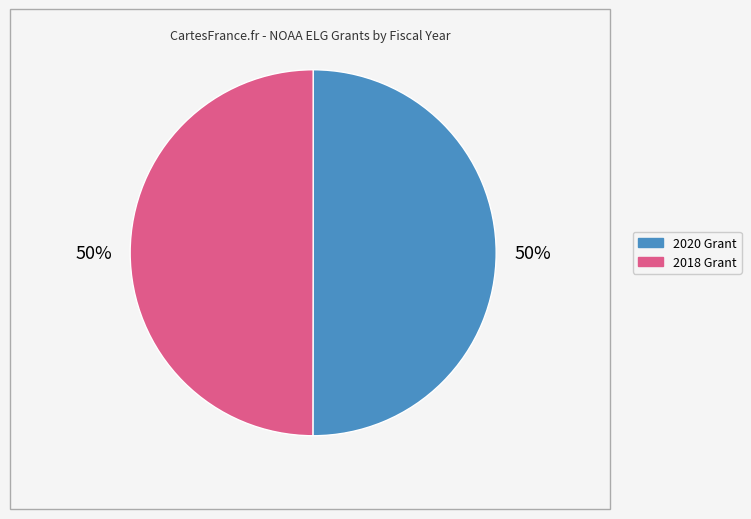

To the nearest percent, what is the average slice percentage?

50%